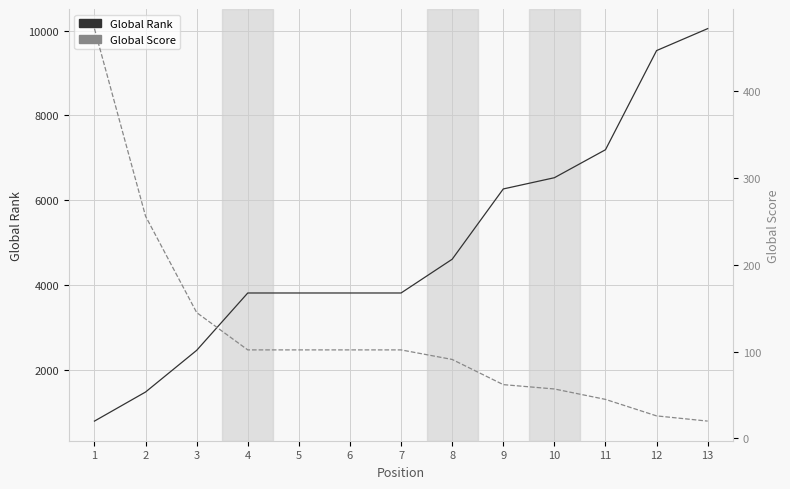

The value of Global Rank at 9 is 3631. True or false?

False